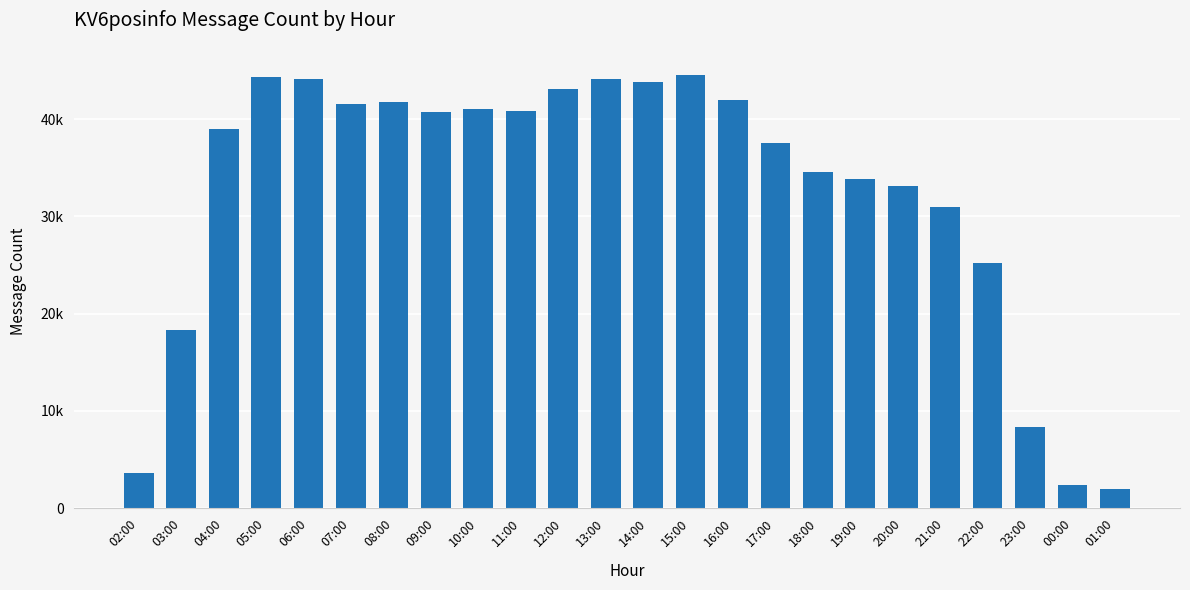

Where is the data nearest to the value 23247?

22:00